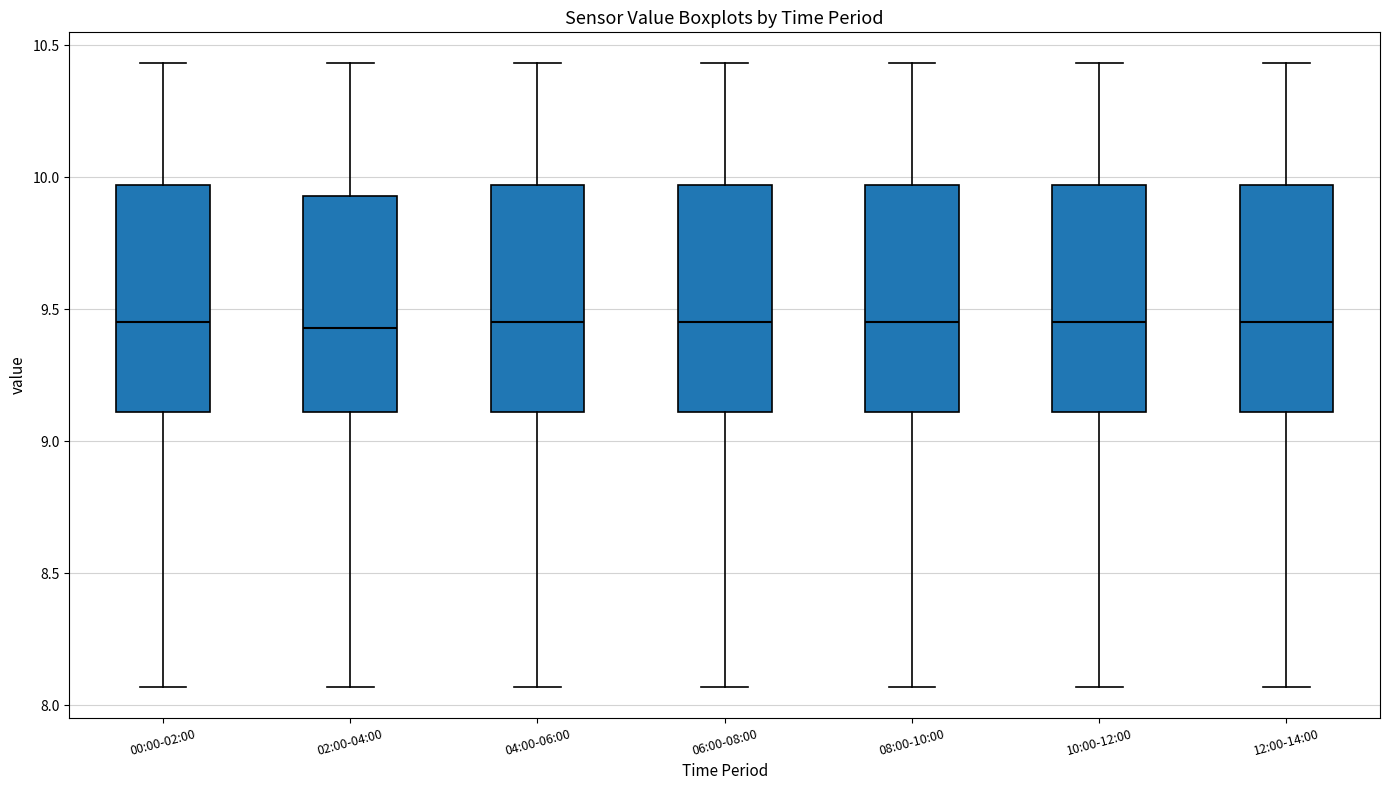

Where is the upper edge of the box for 02:00-04:00 on the y-axis? The values are not printed on the chart, so give them approximately, as read against the axis.

9.95